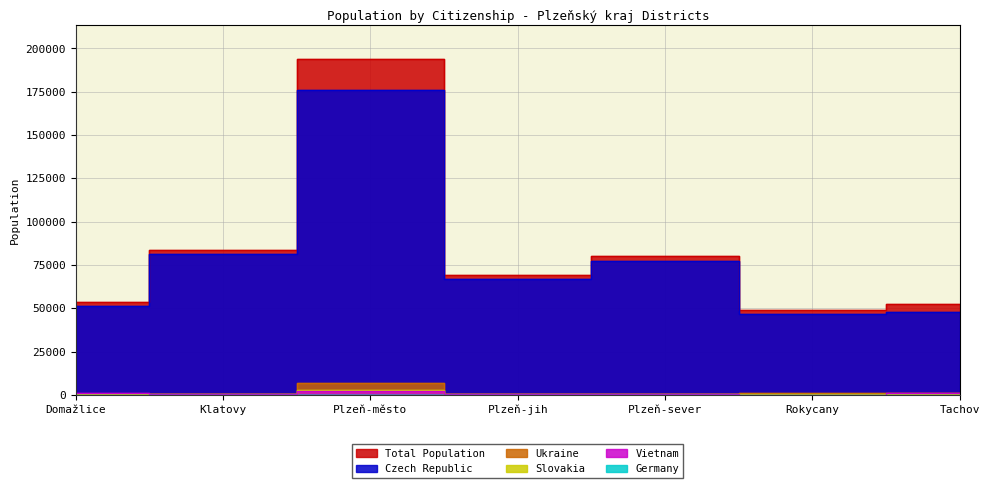

The value of Czech Republic at Klatovy is 81090. True or false?

True